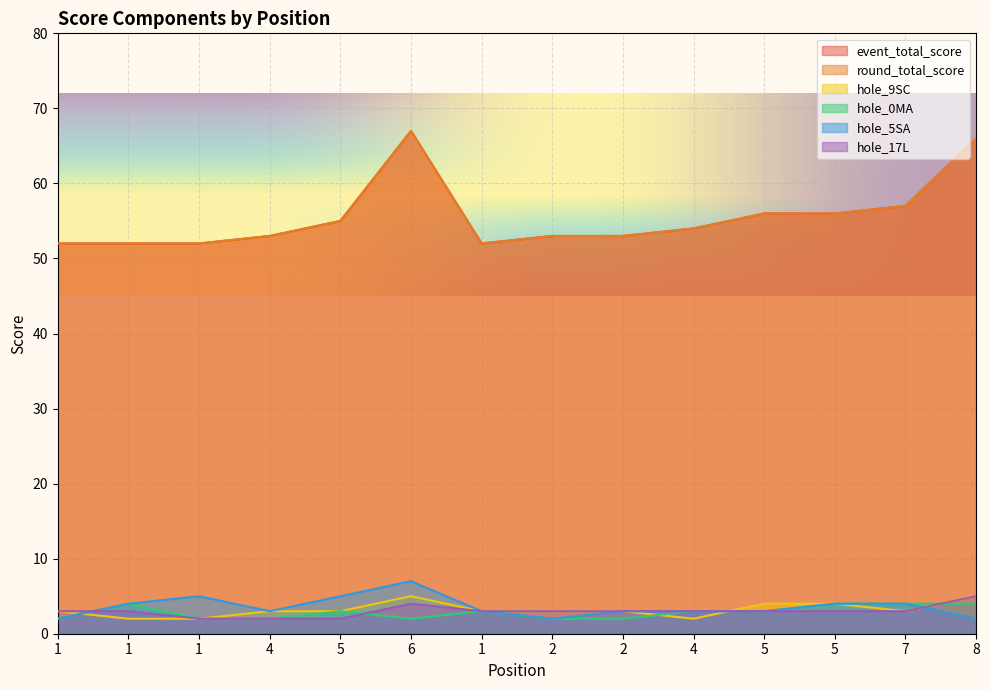

At which category does the chart reach its peak across all series?

6